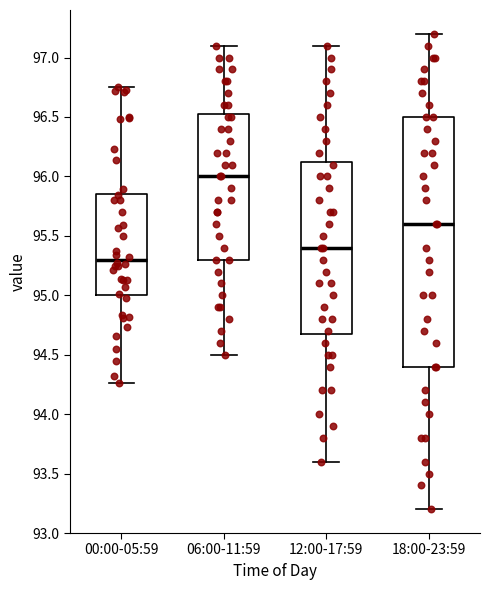

Reading left to right, read every box against the y-axis: the position of its median line, the range the box covers, and the ends of its whiskers. The values are not printed on the chart, so give them approximately, as read against the axis.

00:00-05:59: median 95.30, box 95.00 to 95.85, whiskers 94.25 to 96.75
06:00-11:59: median 96.00, box 95.30 to 96.55, whiskers 94.50 to 97.10
12:00-17:59: median 95.40, box 94.70 to 96.15, whiskers 93.60 to 97.10
18:00-23:59: median 95.60, box 94.40 to 96.50, whiskers 93.20 to 97.20